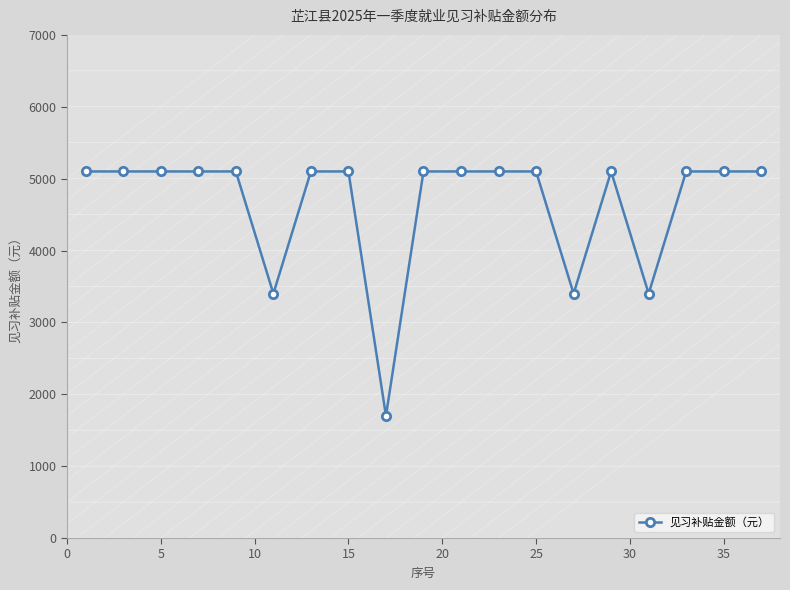

What is the value of the 6th point from the left?

3400